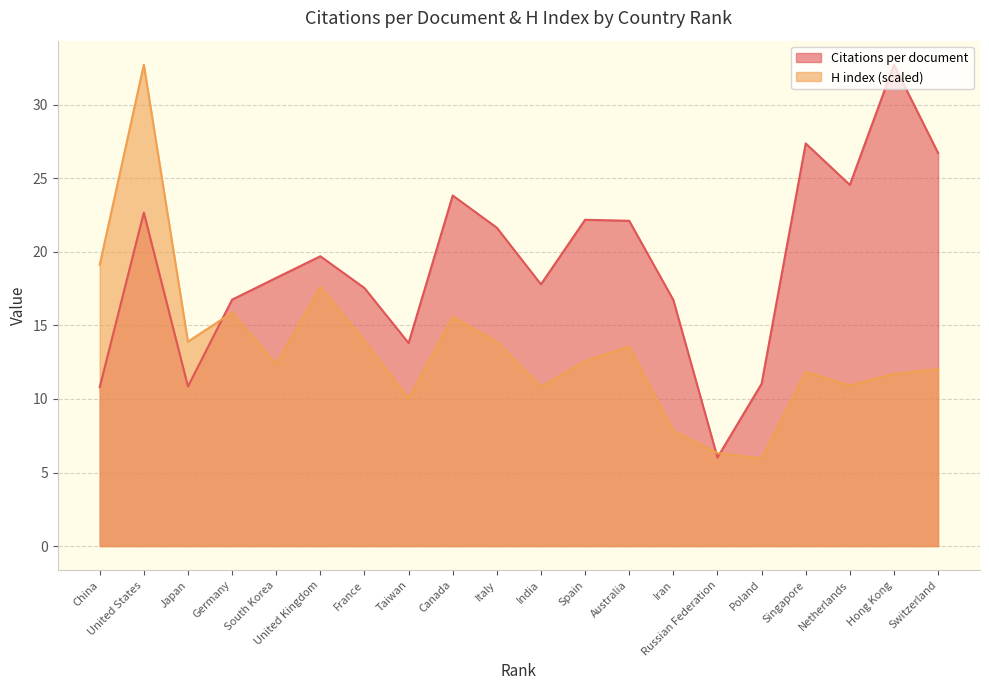

What are all the series names shown in the legend?

Citations per document, H index (scaled)